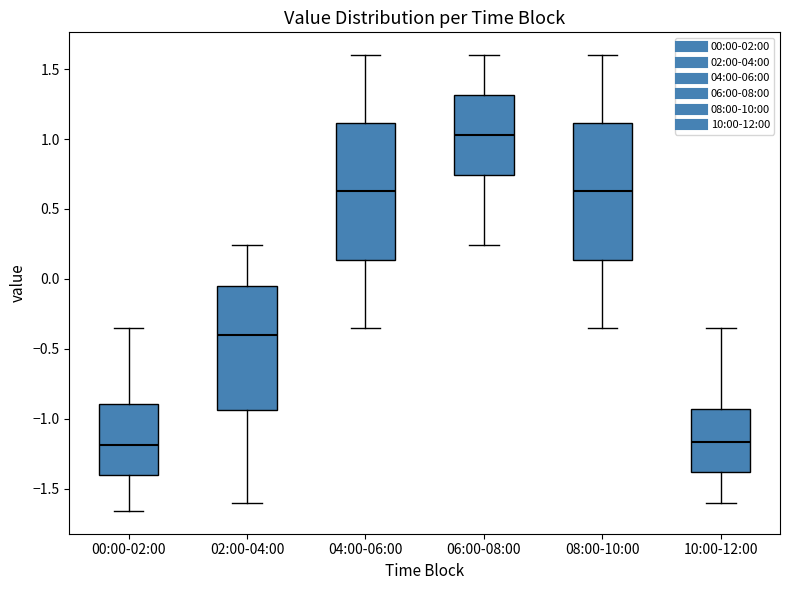

Reading left to right, transcribe this box plot: for each box, give where its median line is, the range the box spans, and where its two whiskers end, as read against the y-axis. The values are not printed on the chart, so give them approximately, as read against the axis.

00:00-02:00: median -1.20, box -1.40 to -0.90, whiskers -1.65 to -0.35
02:00-04:00: median -0.40, box -0.95 to -0.05, whiskers -1.60 to 0.25
04:00-06:00: median 0.65, box 0.15 to 1.10, whiskers -0.35 to 1.60
06:00-08:00: median 1.05, box 0.75 to 1.30, whiskers 0.25 to 1.60
08:00-10:00: median 0.65, box 0.15 to 1.10, whiskers -0.35 to 1.60
10:00-12:00: median -1.15, box -1.40 to -0.95, whiskers -1.60 to -0.35